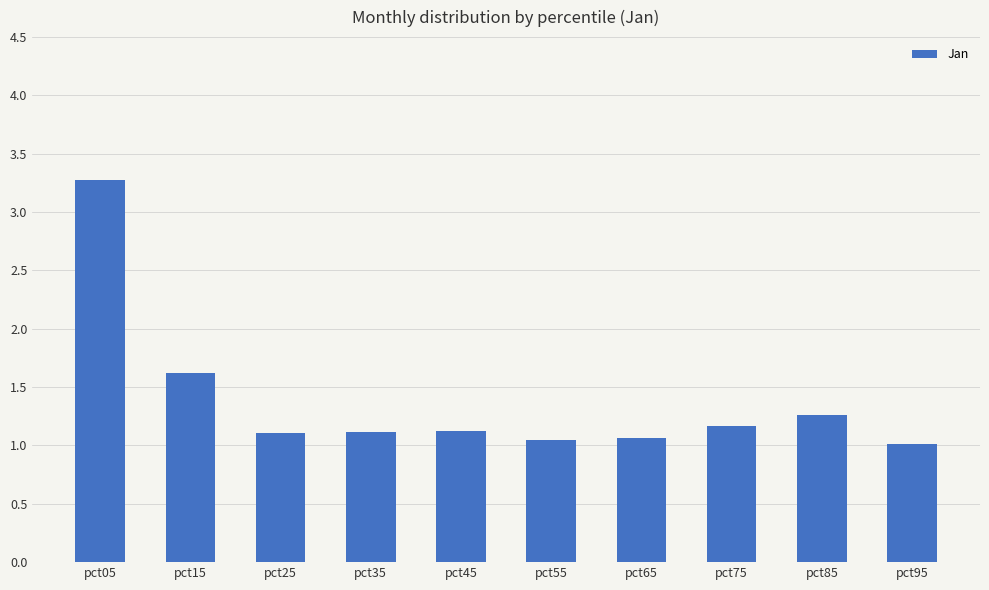

Does the chart contain stacked bars?

No